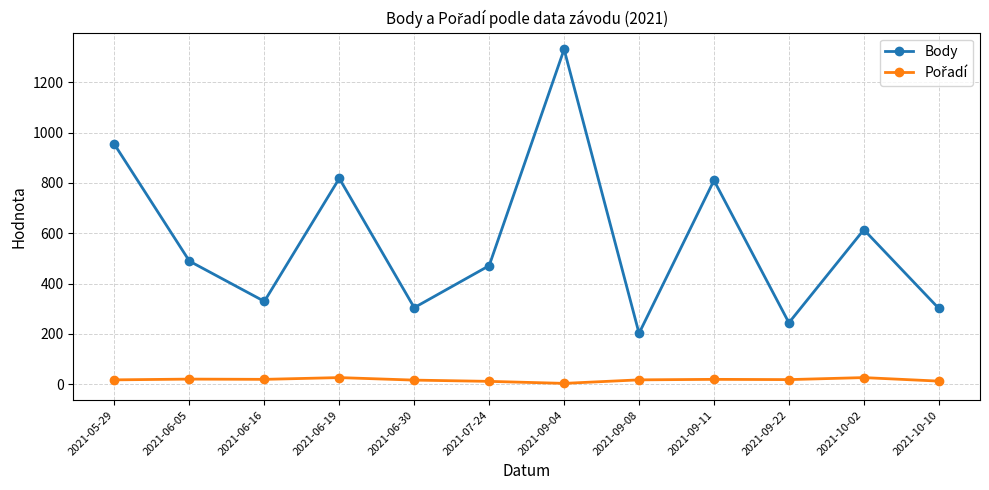

What is the greatest value displayed?

1331